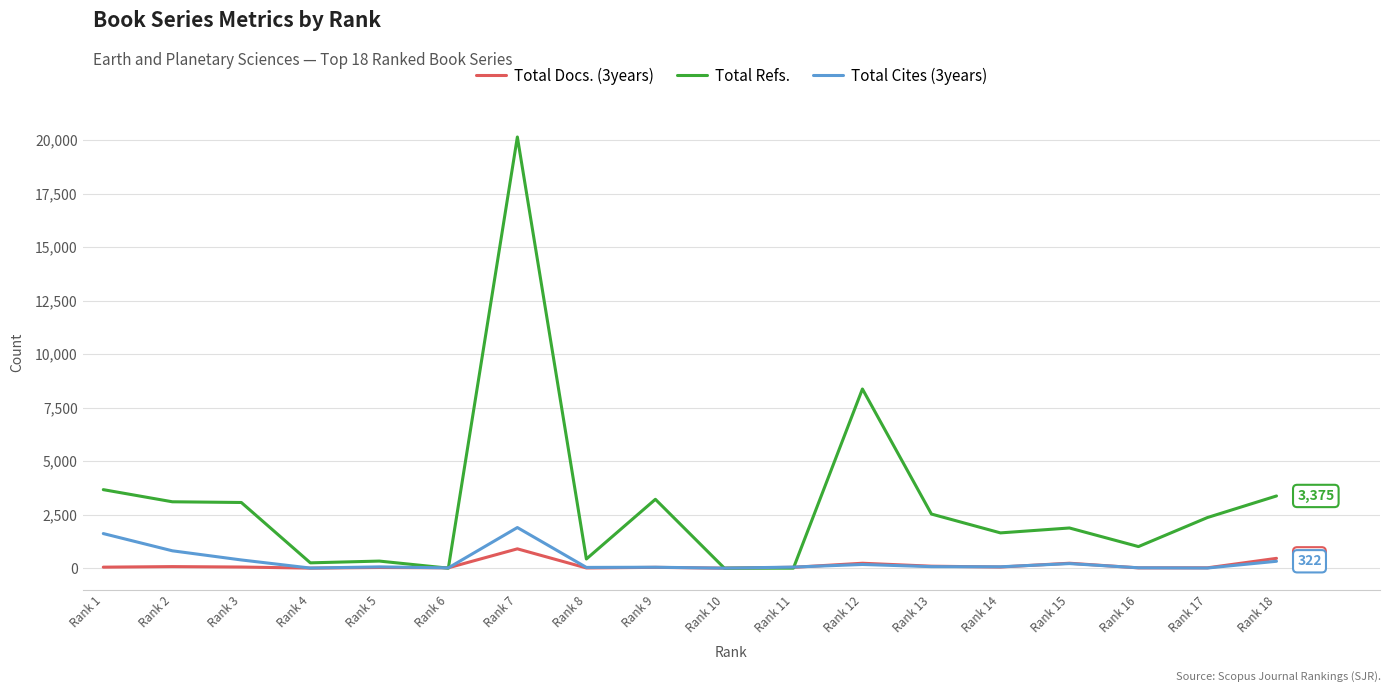

What is the difference between the highest and lowest values at Rank 5?

300